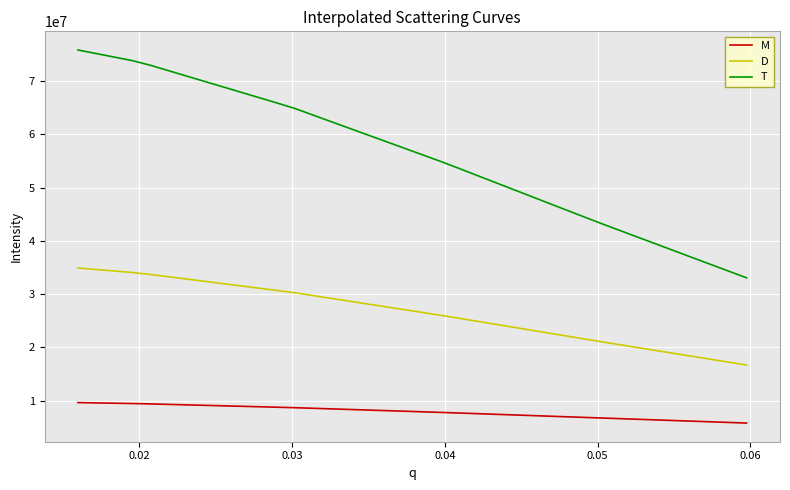

Which series has the largest total across all categories?

T